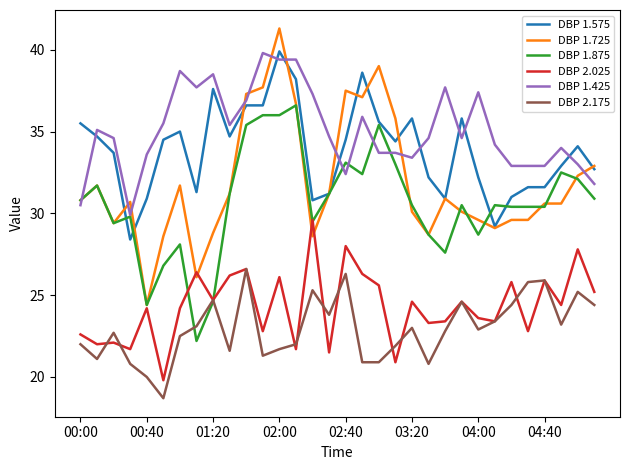

What is the greatest value displayed?

41.3